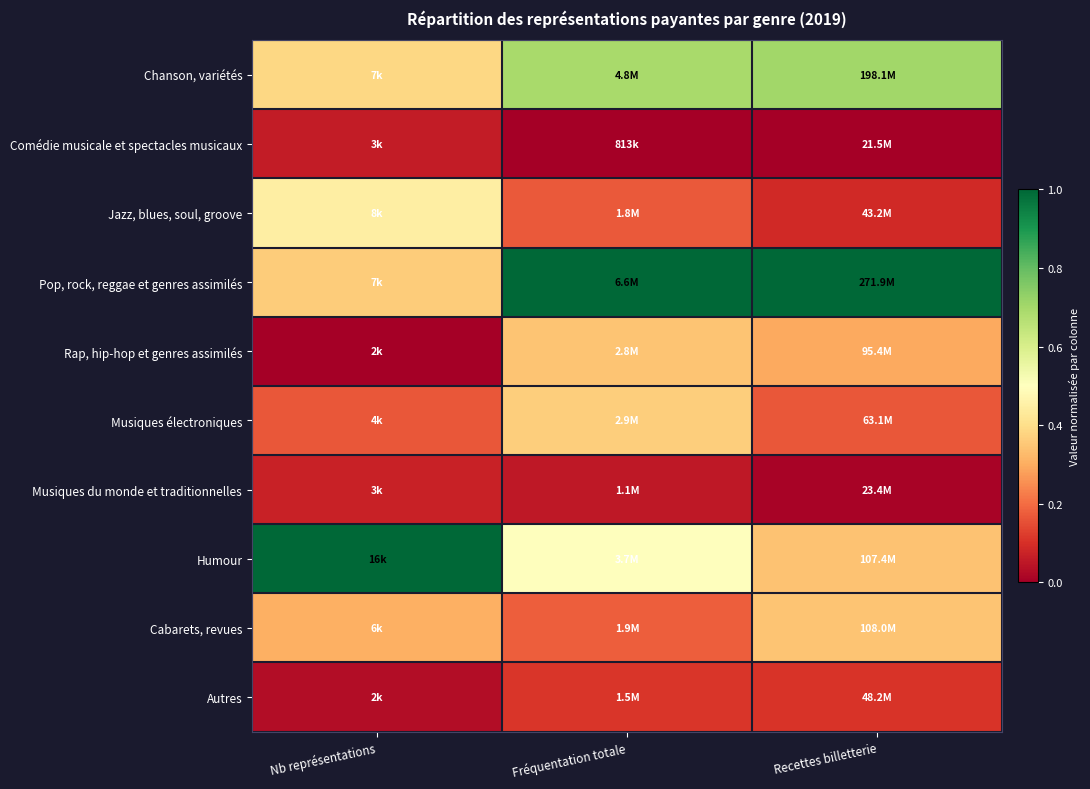

Reading right to left, extract all data points from this chart.

Chanson, variétés: Recettes billetterie=0.7	Fréquentation totale=0.7	Nb représentations=0.4
Comédie musicale et spectacles musicaux: Recettes billetterie=0.0	Fréquentation totale=0.0	Nb représentations=0.1
Jazz, blues, soul, groove: Recettes billetterie=0.1	Fréquentation totale=0.2	Nb représentations=0.4
Pop, rock, reggae et genres assimilés: Recettes billetterie=1.0	Fréquentation totale=1.0	Nb représentations=0.4
Rap, hip-hop et genres assimilés: Recettes billetterie=0.3	Fréquentation totale=0.3	Nb représentations=0.0
Musiques électroniques: Recettes billetterie=0.2	Fréquentation totale=0.4	Nb représentations=0.2
Musiques du monde et traditionnelles: Recettes billetterie=0.0	Fréquentation totale=0.1	Nb représentations=0.1
Humour: Recettes billetterie=0.3	Fréquentation totale=0.5	Nb représentations=1.0
Cabarets, revues: Recettes billetterie=0.3	Fréquentation totale=0.2	Nb représentations=0.3
Autres: Recettes billetterie=0.1	Fréquentation totale=0.1	Nb représentations=0.0